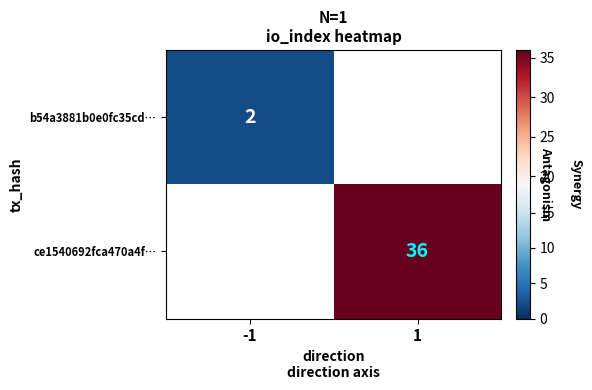

True or false: ce1540692fca470a4f… has a value of 36.0 at 1.

True